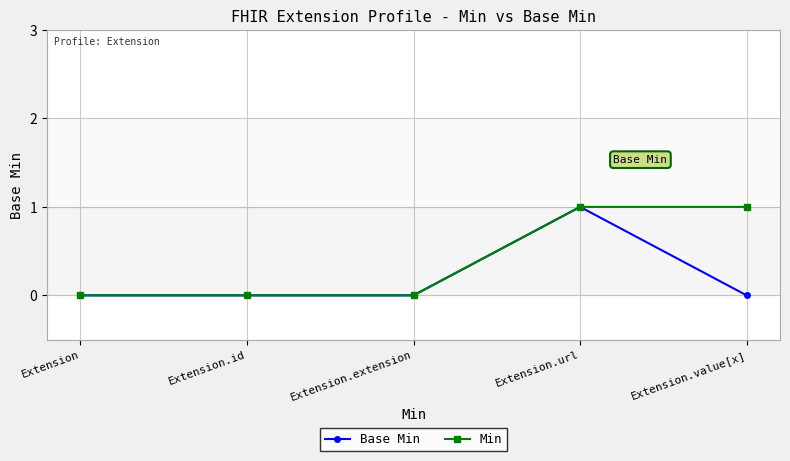

Reading left to right, transcribe all the data shown in this chart.

Base Min: Extension=0	Extension.id=0	Extension.extension=0	Extension.url=1	Extension.value[x]=0
Min: Extension=0	Extension.id=0	Extension.extension=0	Extension.url=1	Extension.value[x]=1